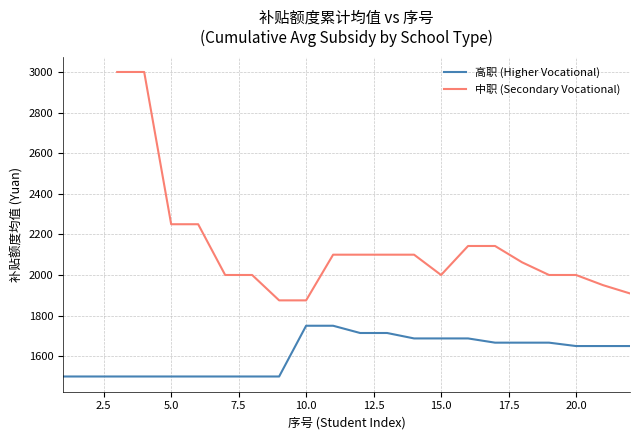

How many lines are shown in the chart?

2